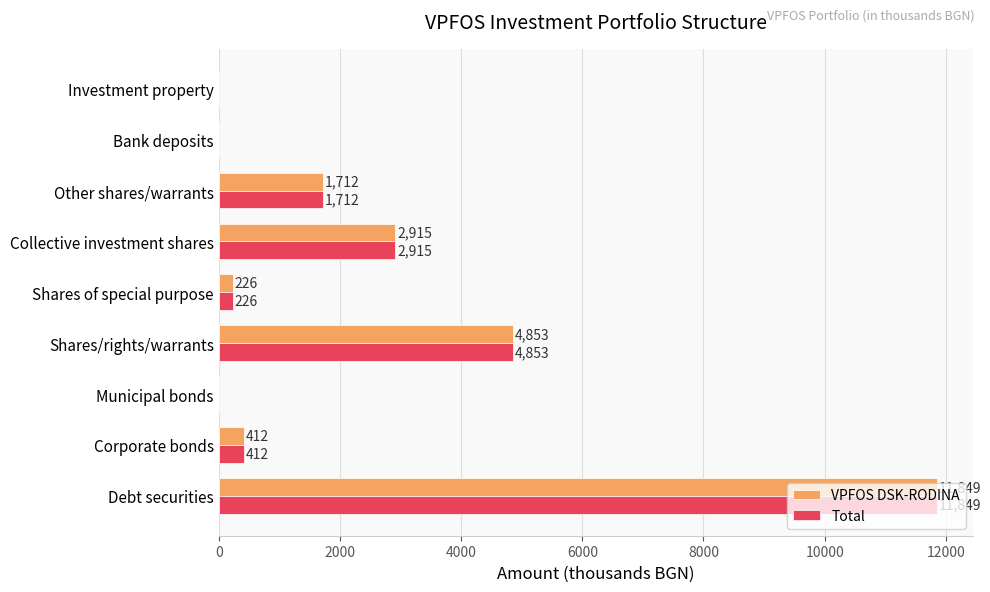

What is the maximum value shown in the chart?

11849